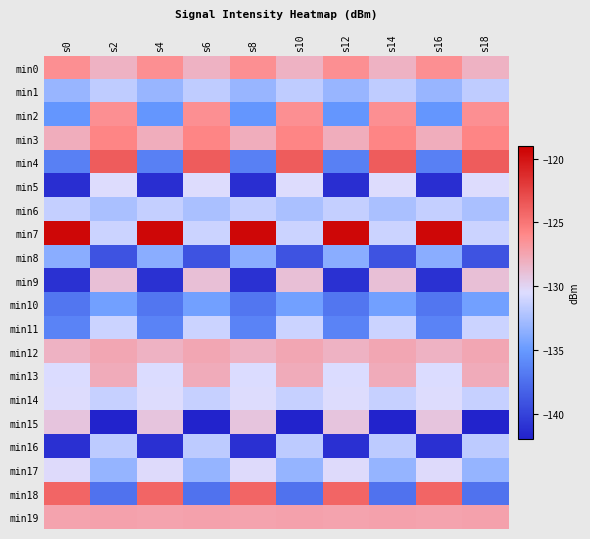

Reading left to right, extract all data points from this chart.

min0: s0=-126.4	s2=-128.2	s4=-126.4	s6=-128.2	s8=-126.4	s10=-128.2	s12=-126.4	s14=-128.2	s16=-126.4	s18=-128.2
min1: s0=-133.1	s2=-131.7	s4=-133.1	s6=-131.7	s8=-133.1	s10=-131.7	s12=-133.1	s14=-131.7	s16=-133.1	s18=-131.7
min2: s0=-135.2	s2=-126.4	s4=-135.2	s6=-126.4	s8=-135.2	s10=-126.4	s12=-135.2	s14=-126.4	s16=-135.2	s18=-126.4
min3: s0=-128.0	s2=-125.8	s4=-128.0	s6=-125.8	s8=-128.0	s10=-125.8	s12=-128.0	s14=-125.8	s16=-128.0	s18=-125.8
min4: s0=-136.5	s2=-123.7	s4=-136.5	s6=-123.7	s8=-136.5	s10=-123.7	s12=-136.5	s14=-123.7	s16=-136.5	s18=-123.7
min5: s0=-141.2	s2=-130.5	s4=-141.2	s6=-130.5	s8=-141.2	s10=-130.5	s12=-141.2	s14=-130.5	s16=-141.2	s18=-130.5
min6: s0=-131.5	s2=-132.4	s4=-131.5	s6=-132.4	s8=-131.5	s10=-132.4	s12=-131.5	s14=-132.4	s16=-131.5	s18=-132.4
min7: s0=-119.4	s2=-131.2	s4=-119.4	s6=-131.2	s8=-119.4	s10=-131.2	s12=-119.4	s14=-131.2	s16=-119.4	s18=-131.2
min8: s0=-133.7	s2=-139.1	s4=-133.7	s6=-139.1	s8=-133.7	s10=-139.1	s12=-133.7	s14=-139.1	s16=-133.7	s18=-139.1
min9: s0=-141.0	s2=-128.9	s4=-141.0	s6=-128.9	s8=-141.0	s10=-128.9	s12=-141.0	s14=-128.9	s16=-141.0	s18=-128.9
min10: s0=-137.1	s2=-134.6	s4=-137.1	s6=-134.6	s8=-137.1	s10=-134.6	s12=-137.1	s14=-134.6	s16=-137.1	s18=-134.6
min11: s0=-136.3	s2=-131.2	s4=-136.3	s6=-131.2	s8=-136.3	s10=-131.2	s12=-136.3	s14=-131.2	s16=-136.3	s18=-131.2
min12: s0=-128.2	s2=-127.6	s4=-128.2	s6=-127.6	s8=-128.2	s10=-127.6	s12=-128.2	s14=-127.6	s16=-128.2	s18=-127.6
min13: s0=-130.6	s2=-127.9	s4=-130.6	s6=-127.9	s8=-130.6	s10=-127.9	s12=-130.6	s14=-127.9	s16=-130.6	s18=-127.9
min14: s0=-130.4	s2=-131.4	s4=-130.4	s6=-131.4	s8=-130.4	s10=-131.4	s12=-130.4	s14=-131.4	s16=-130.4	s18=-131.4
min15: s0=-129.2	s2=-141.9	s4=-129.2	s6=-141.9	s8=-129.2	s10=-141.9	s12=-129.2	s14=-141.9	s16=-129.2	s18=-141.9
min16: s0=-141.2	s2=-131.7	s4=-141.2	s6=-131.7	s8=-141.2	s10=-131.7	s12=-141.2	s14=-131.7	s16=-141.2	s18=-131.7
min17: s0=-130.3	s2=-133.2	s4=-130.3	s6=-133.2	s8=-130.3	s10=-133.2	s12=-130.3	s14=-133.2	s16=-130.3	s18=-133.2
min18: s0=-124.1	s2=-137.3	s4=-124.1	s6=-137.3	s8=-124.1	s10=-137.3	s12=-124.1	s14=-137.3	s16=-124.1	s18=-137.3
min19: s0=-127.4	s2=-127.3	s4=-127.4	s6=-127.3	s8=-127.4	s10=-127.3	s12=-127.4	s14=-127.3	s16=-127.4	s18=-127.3